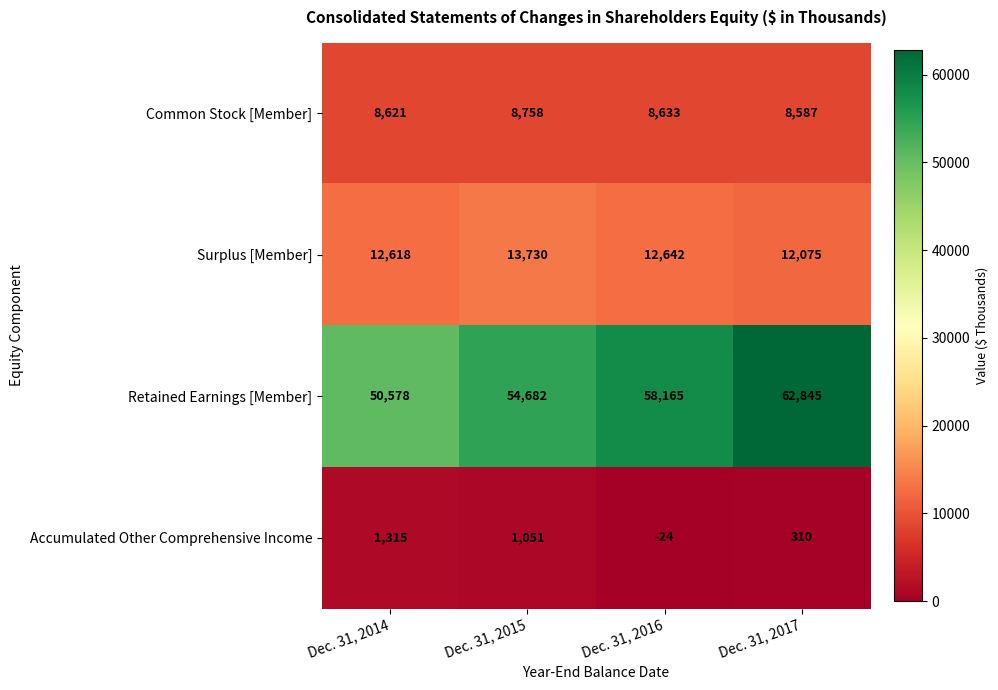

Is it true that Retained Earnings [Member] equals 18278 at Dec. 31, 2014?

False